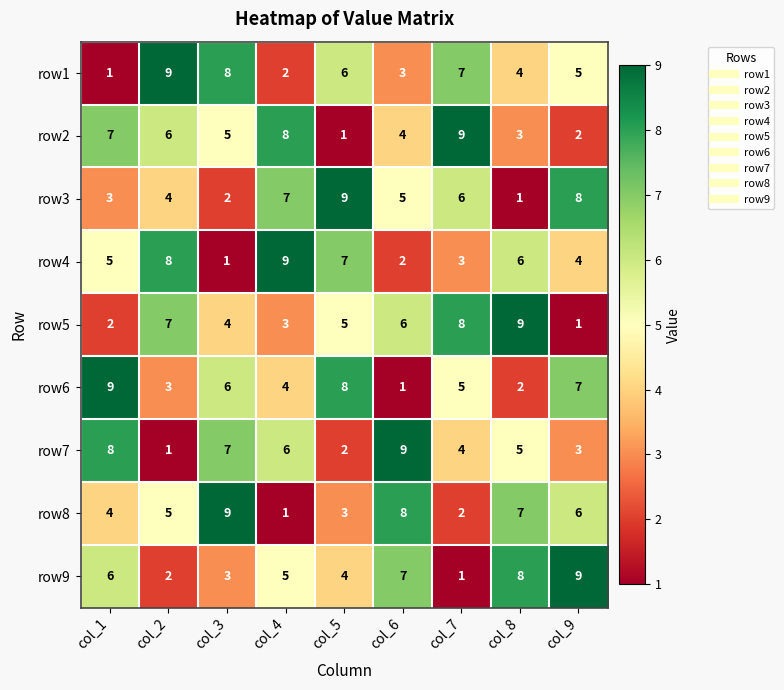

True or false: row7 has a value of 8 at col_4.

False